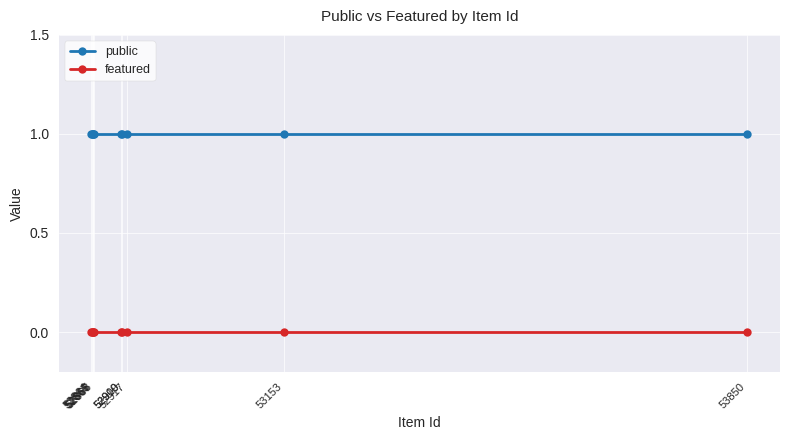

Reading left to right, extract all data points from this chart.

public: 1	1	1	1	1	1	1	1	1	1
featured: 0	0	0	0	0	0	0	0	0	0